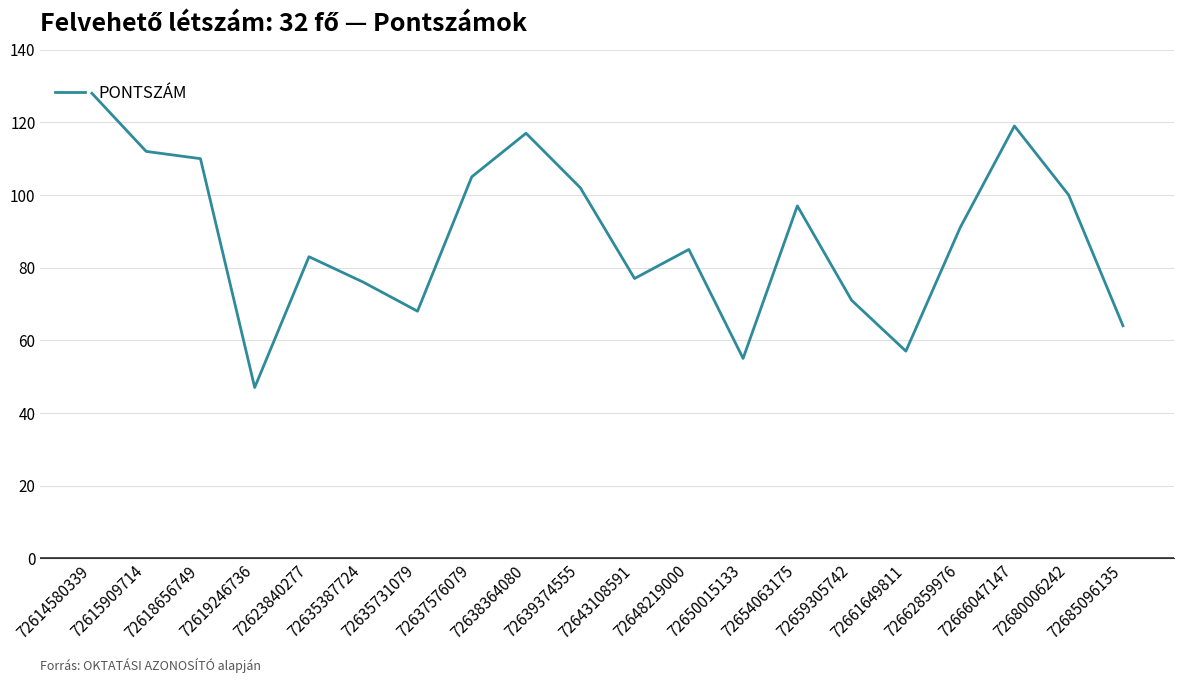

How many series are shown in this chart?

1